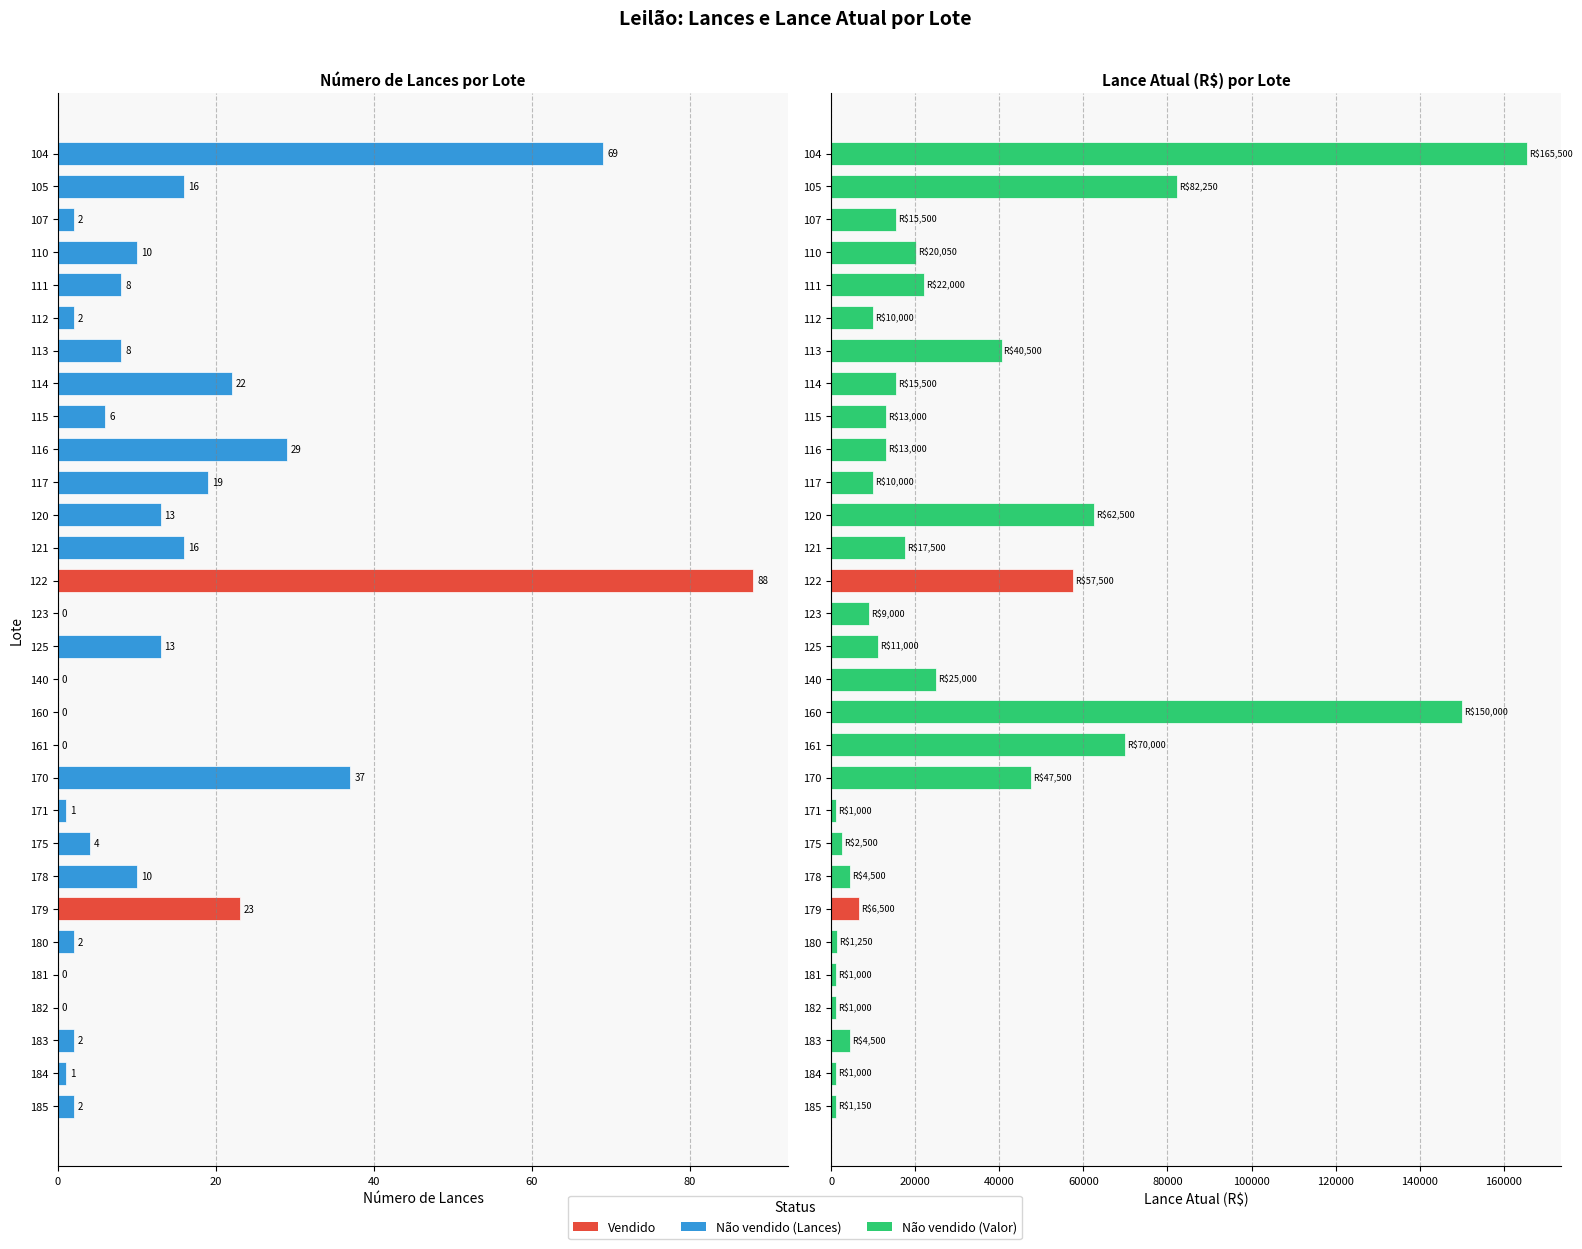

What is the approximate value of Lance atual at 105, to the nearest 10?

82250